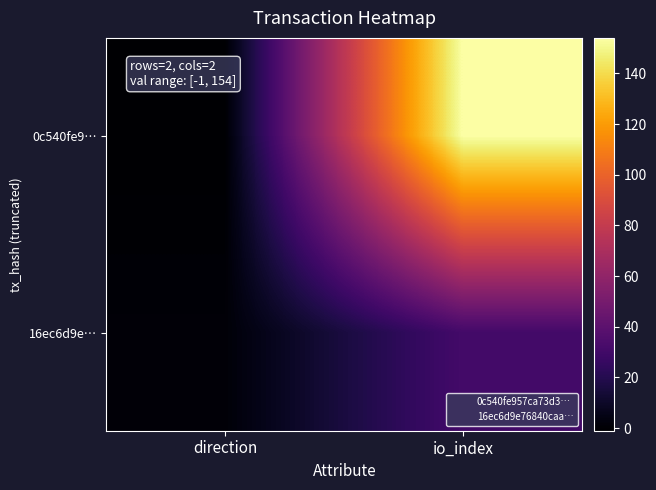

Which label corresponds to the smallest value in the chart?

direction